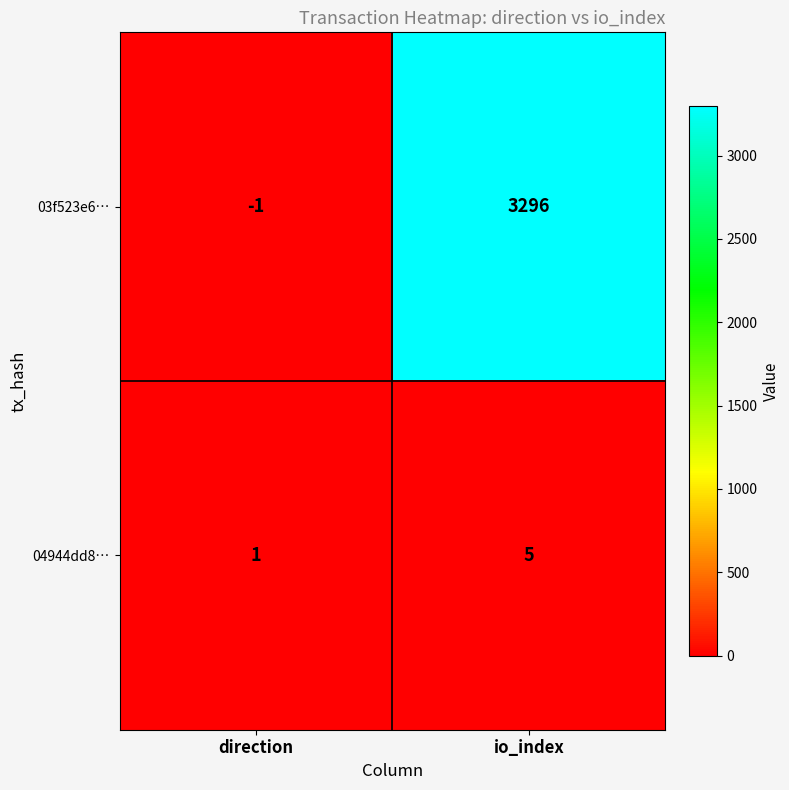

What is the approximate value of 04944dd8… at io_index?

5